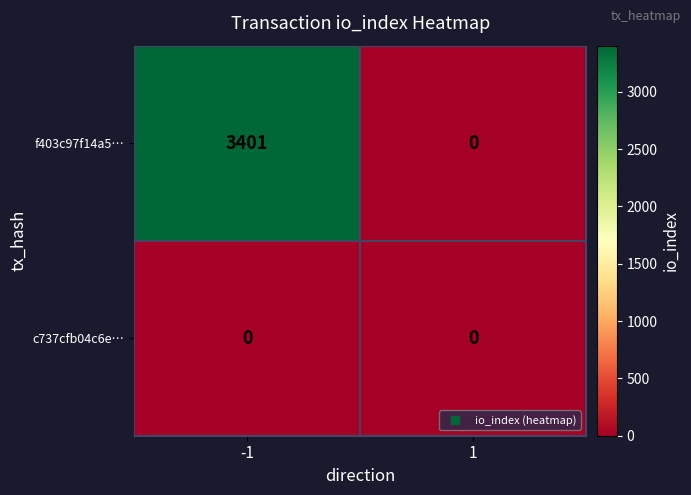

What is the greatest value displayed?

3401